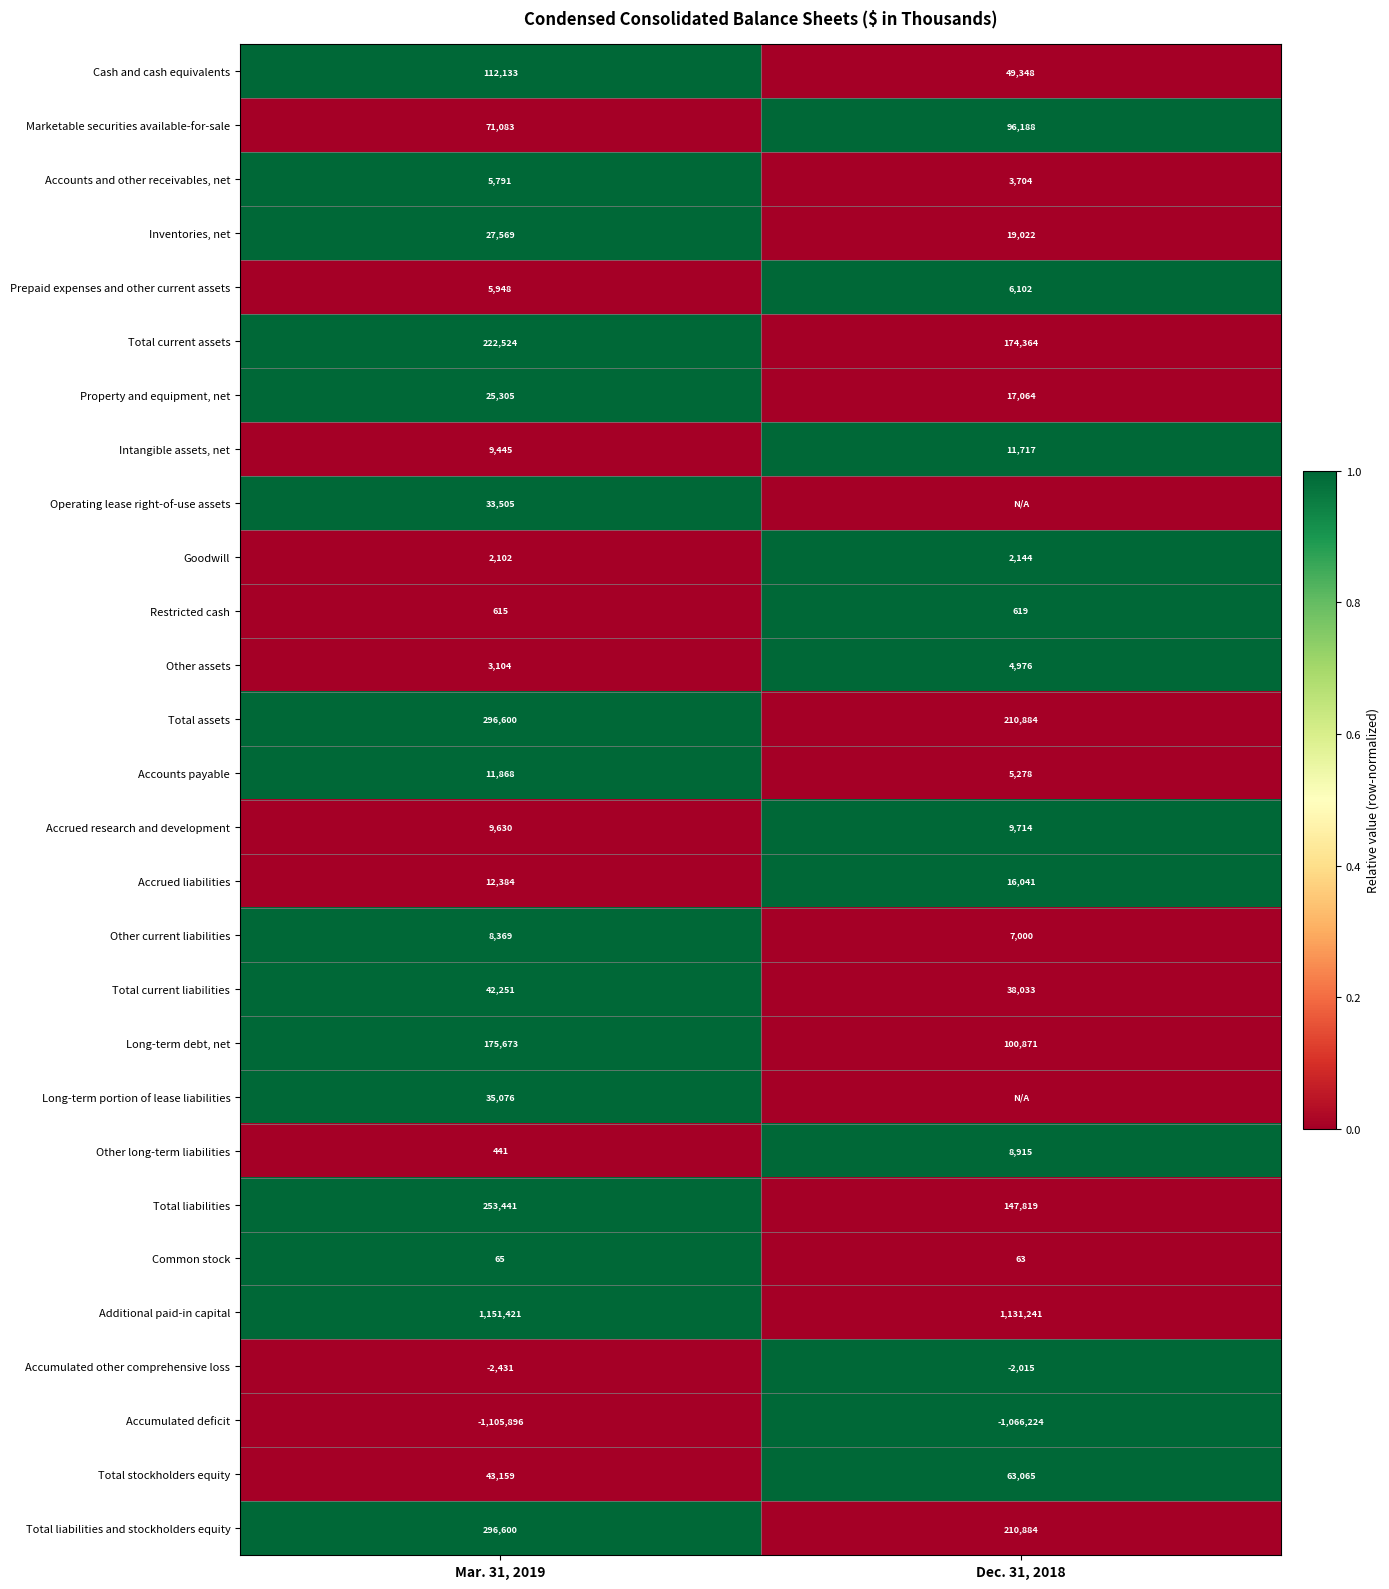

True or false: Total stockholders equity has a value of 43159 at Mar. 31, 2019.

True